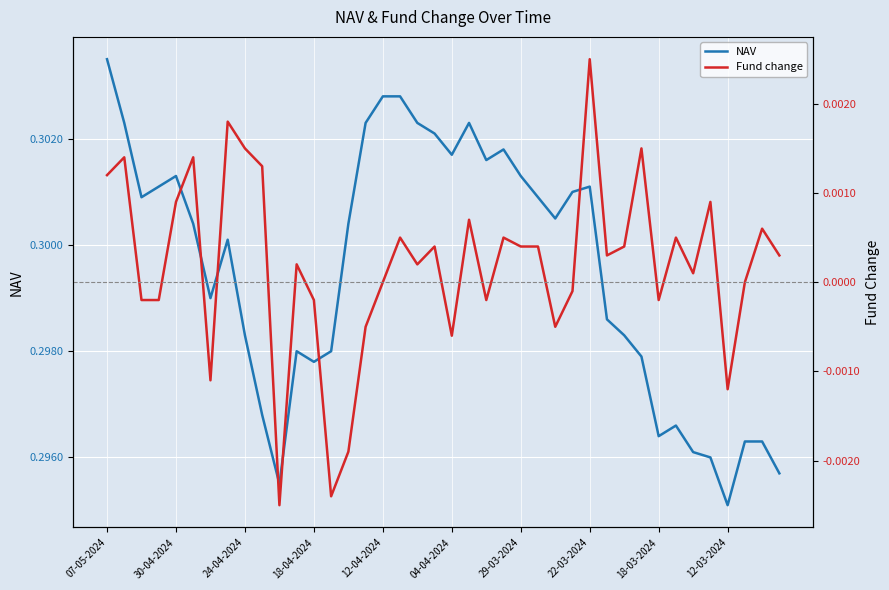

Does the chart display data point markers on the line(s)?

No